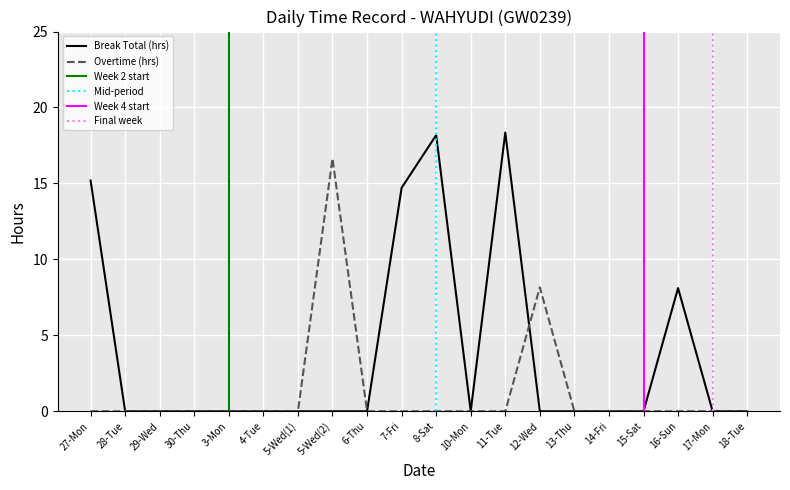

What is the sum of the values at 16-Sun and 3-Mon?

8.1